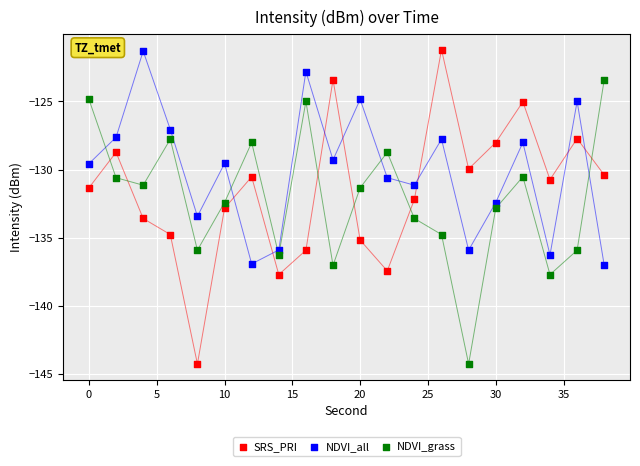

Across all data points, what is the range of X values (max minus min)?

38.0